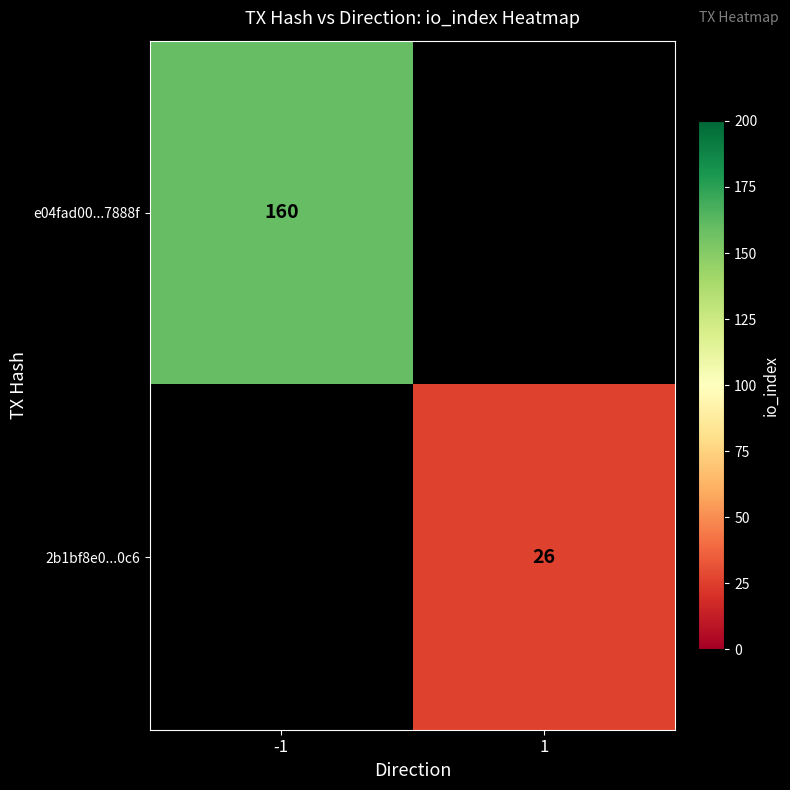

Is it true that 2b1bf8e0...0c6 equals 26 at 1?

True